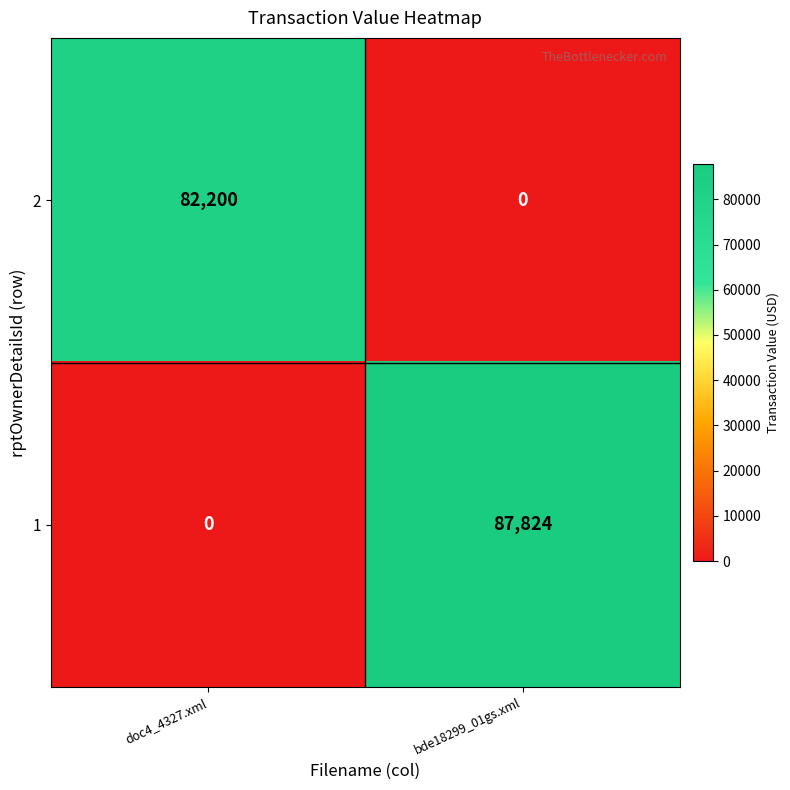

Which series has the widest spread of values?

1